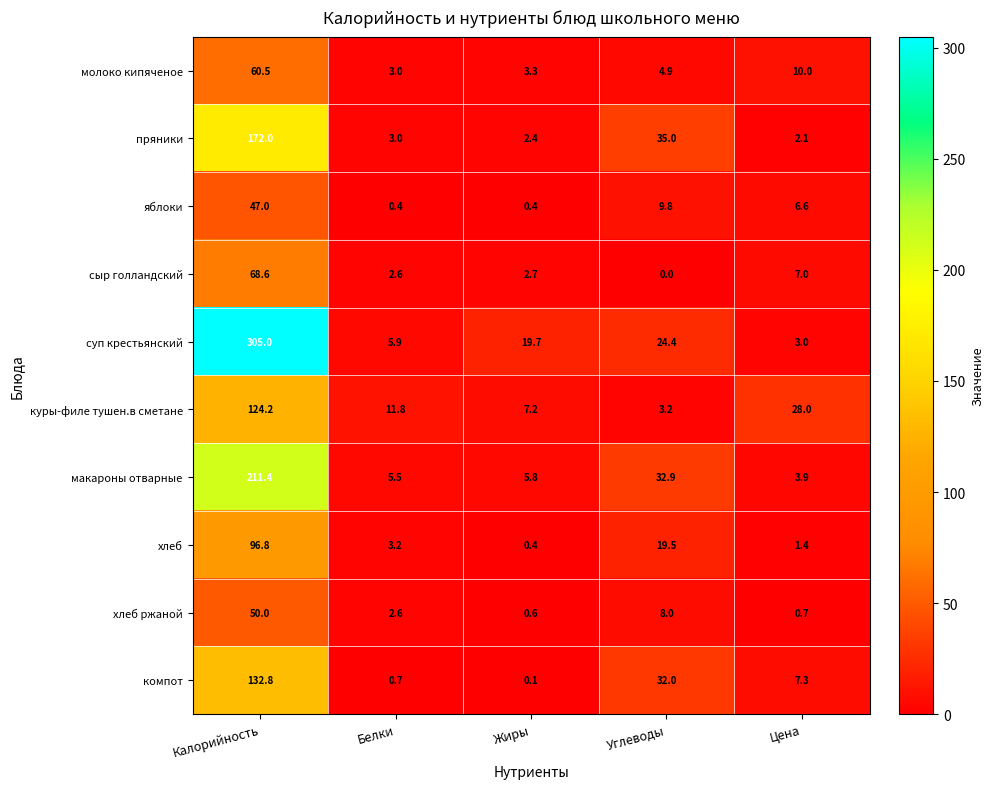

Between Белки and Углеводы, which series saw the biggest shift?

пряники